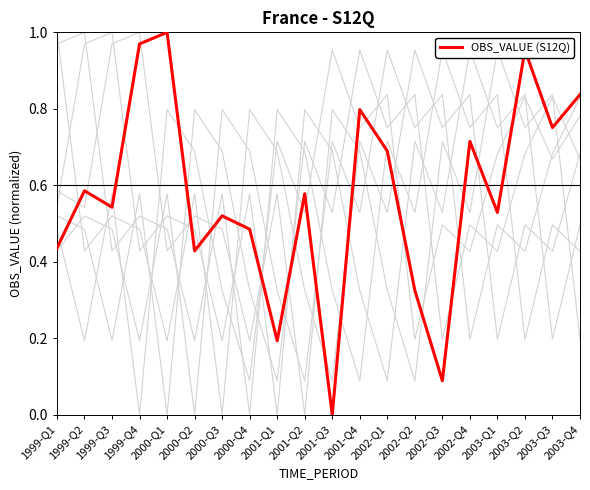

How many values are above zero?

19